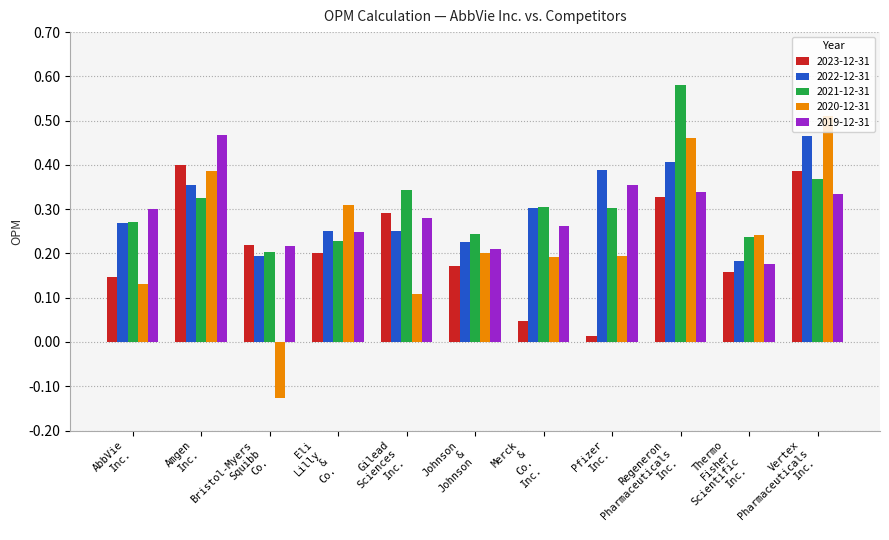

At how many categories does at least one series exceed 0?

11